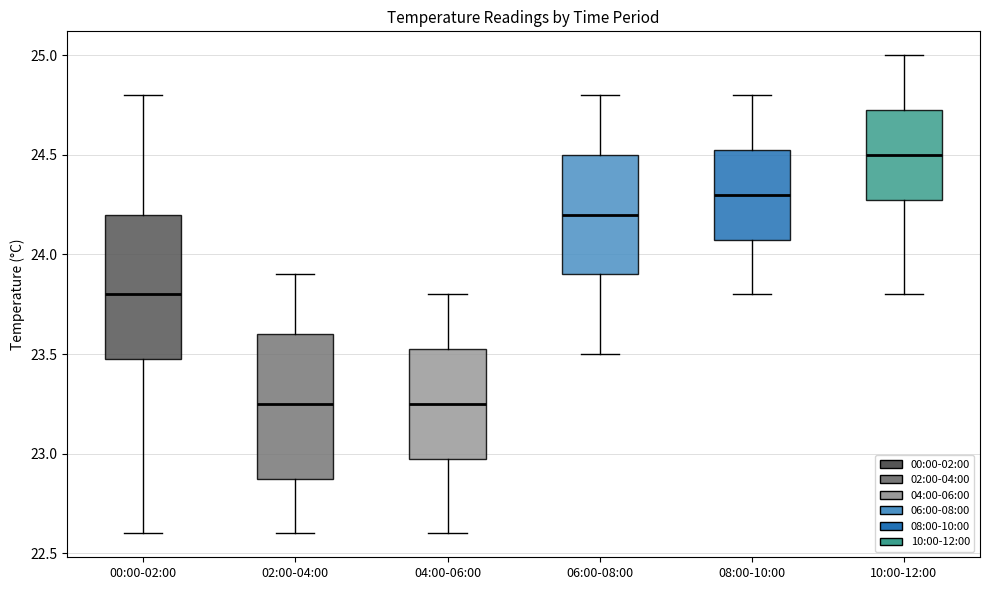

Reading left to right, read every box against the y-axis: the position of its median line, the range the box covers, and the ends of its whiskers. The values are not printed on the chart, so give them approximately, as read against the axis.

00:00-02:00: median 23.80, box 23.50 to 24.20, whiskers 22.60 to 24.80
02:00-04:00: median 23.25, box 22.90 to 23.60, whiskers 22.60 to 23.90
04:00-06:00: median 23.25, box 23.00 to 23.55, whiskers 22.60 to 23.80
06:00-08:00: median 24.20, box 23.90 to 24.50, whiskers 23.50 to 24.80
08:00-10:00: median 24.30, box 24.10 to 24.55, whiskers 23.80 to 24.80
10:00-12:00: median 24.50, box 24.30 to 24.75, whiskers 23.80 to 25.00